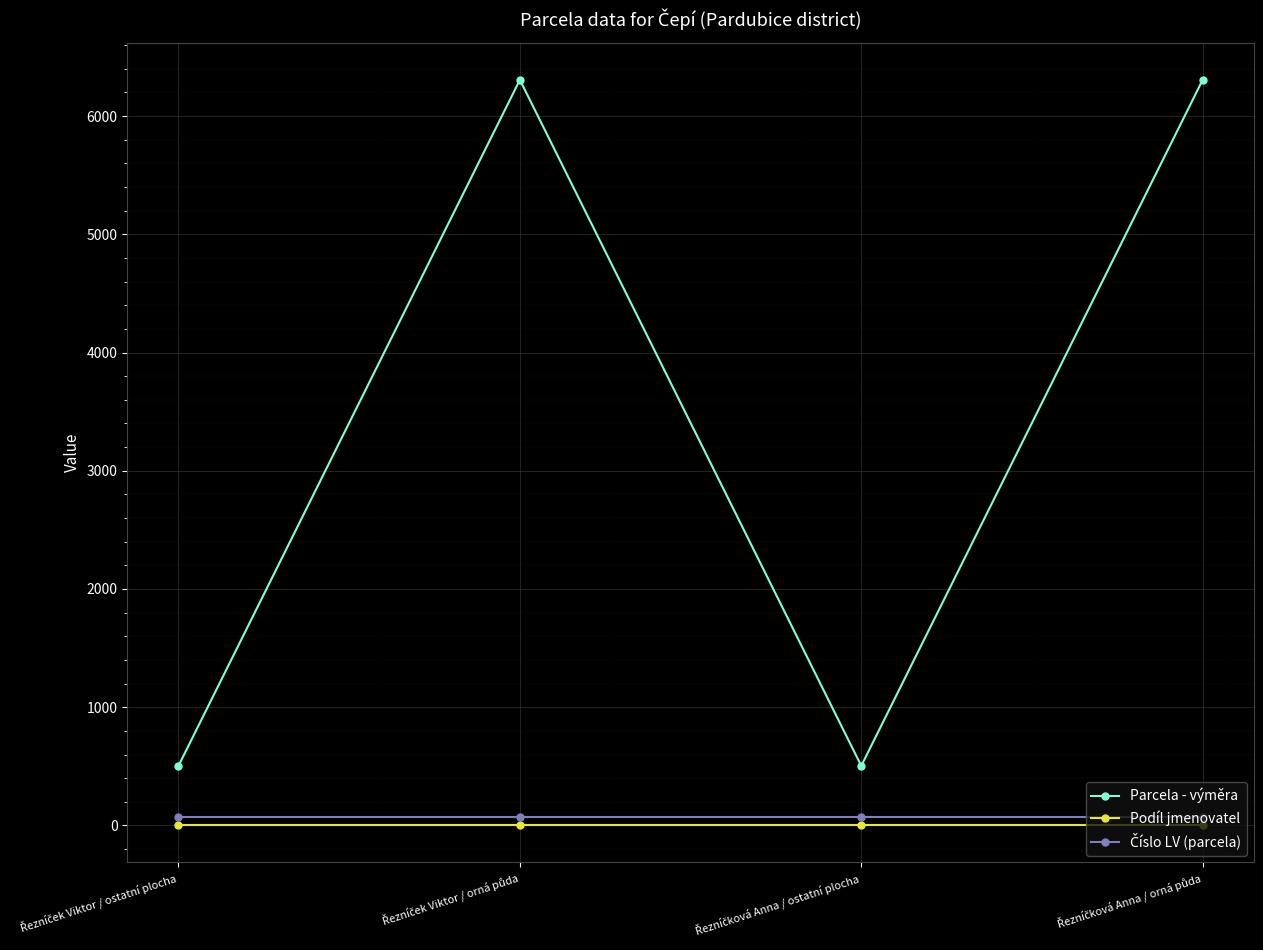

At how many categories does at least one series exceed 1865?

2